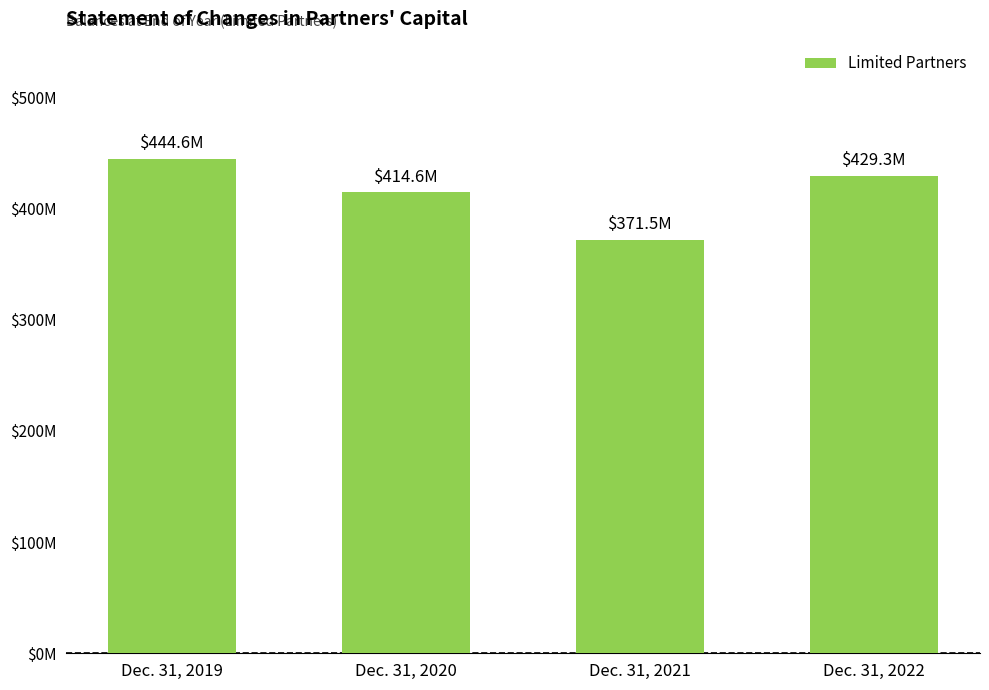

Does the chart contain any negative values?

No